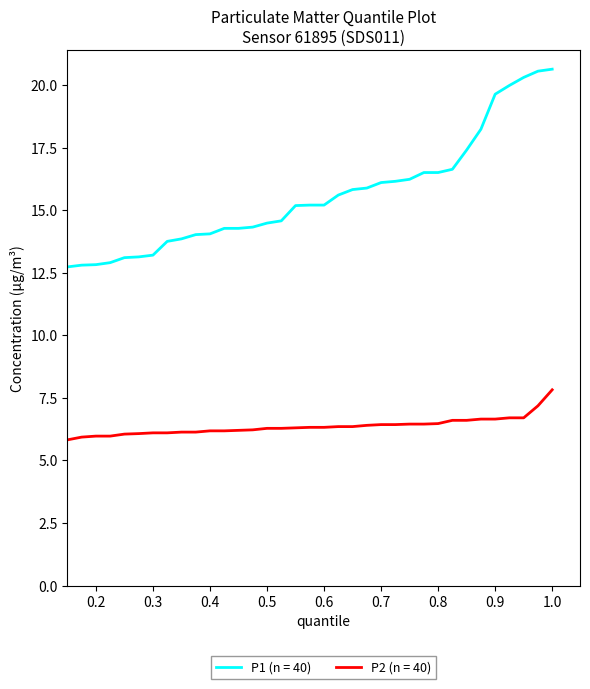

True or false: P2 (n = 40) and P1 (n = 40) cross at least once.

False